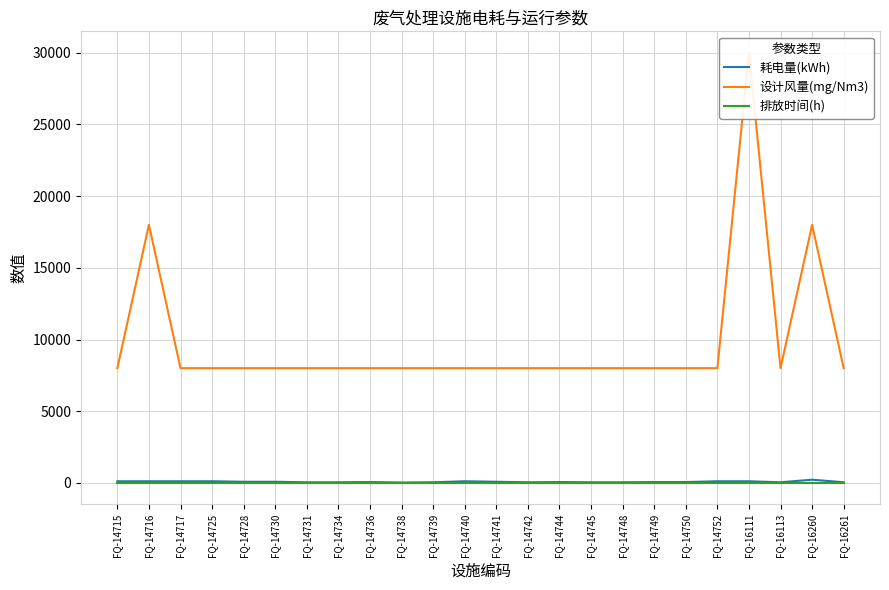

Is the value of 设计风量(mg/Nm3) at FQ-14731 greater than the value of 耗电量(kWh) at FQ-14742?

Yes